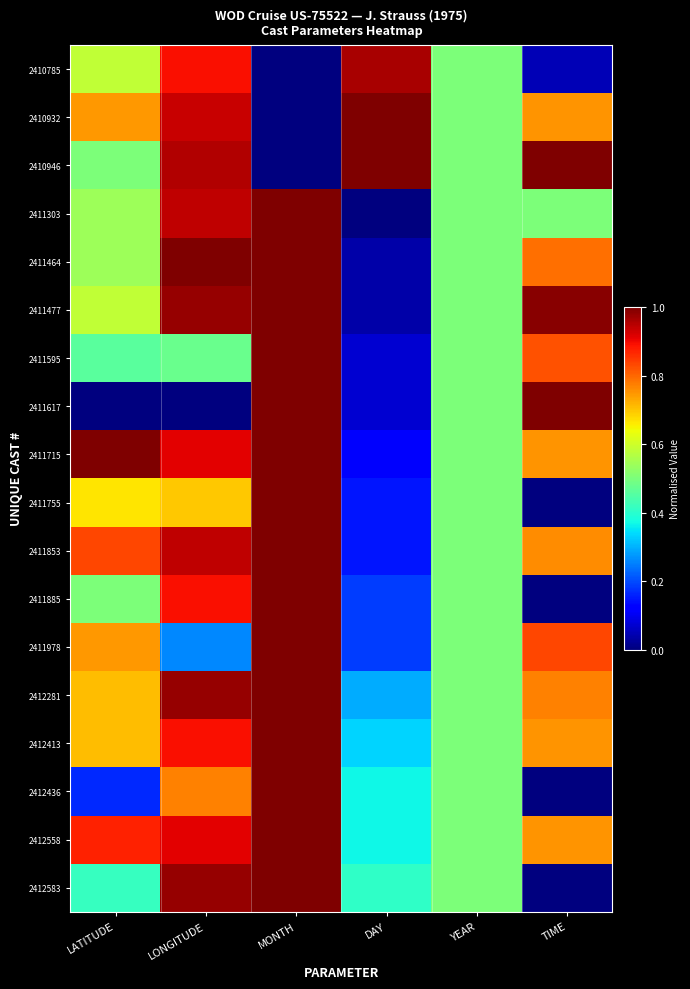

What is the total value across all series at DAY?

5.7